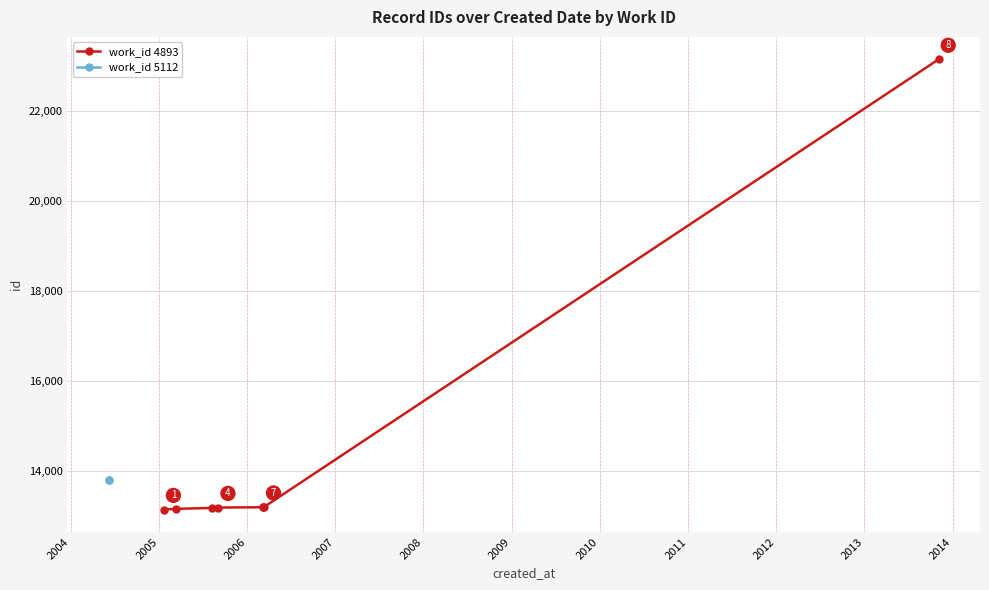

What is the ratio of the value at 2007 to the value at 2005?

1.0